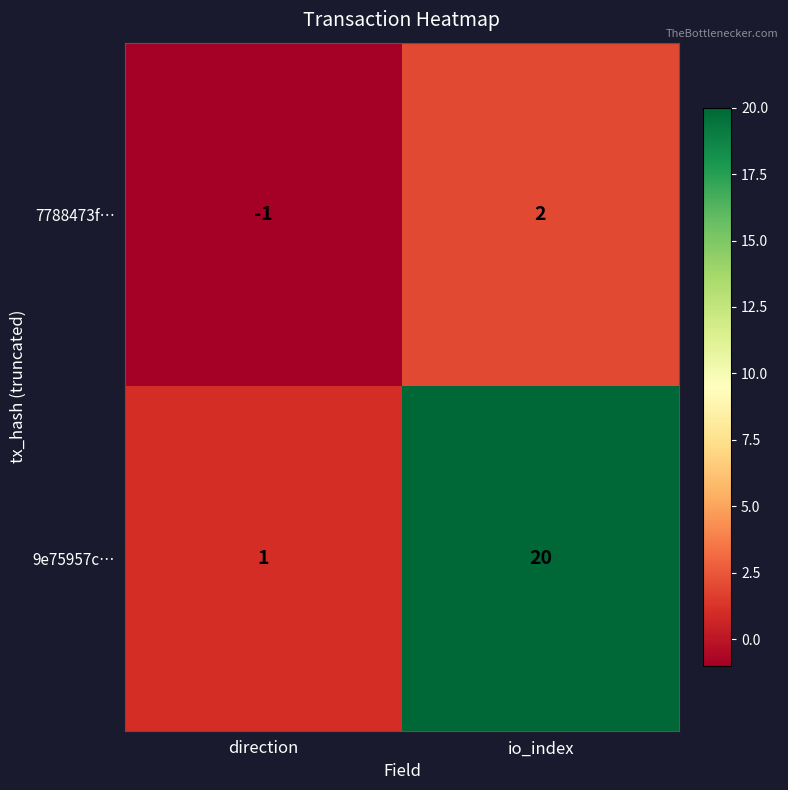

Rank the series at io_index from lowest to highest value.

7788473f…, 9e75957c…